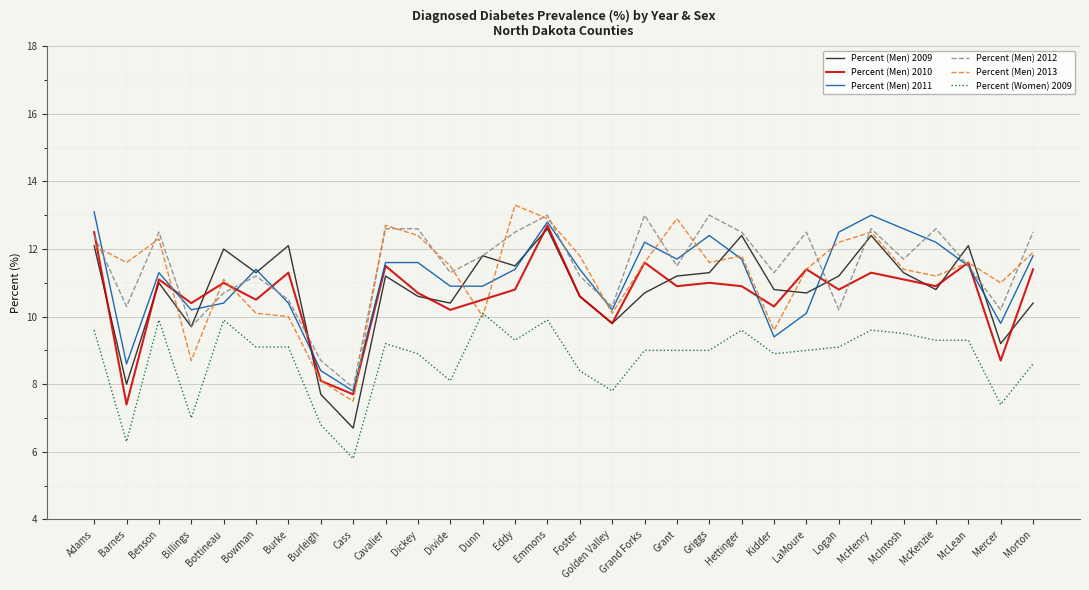

How many distinct data groups are displayed?

6